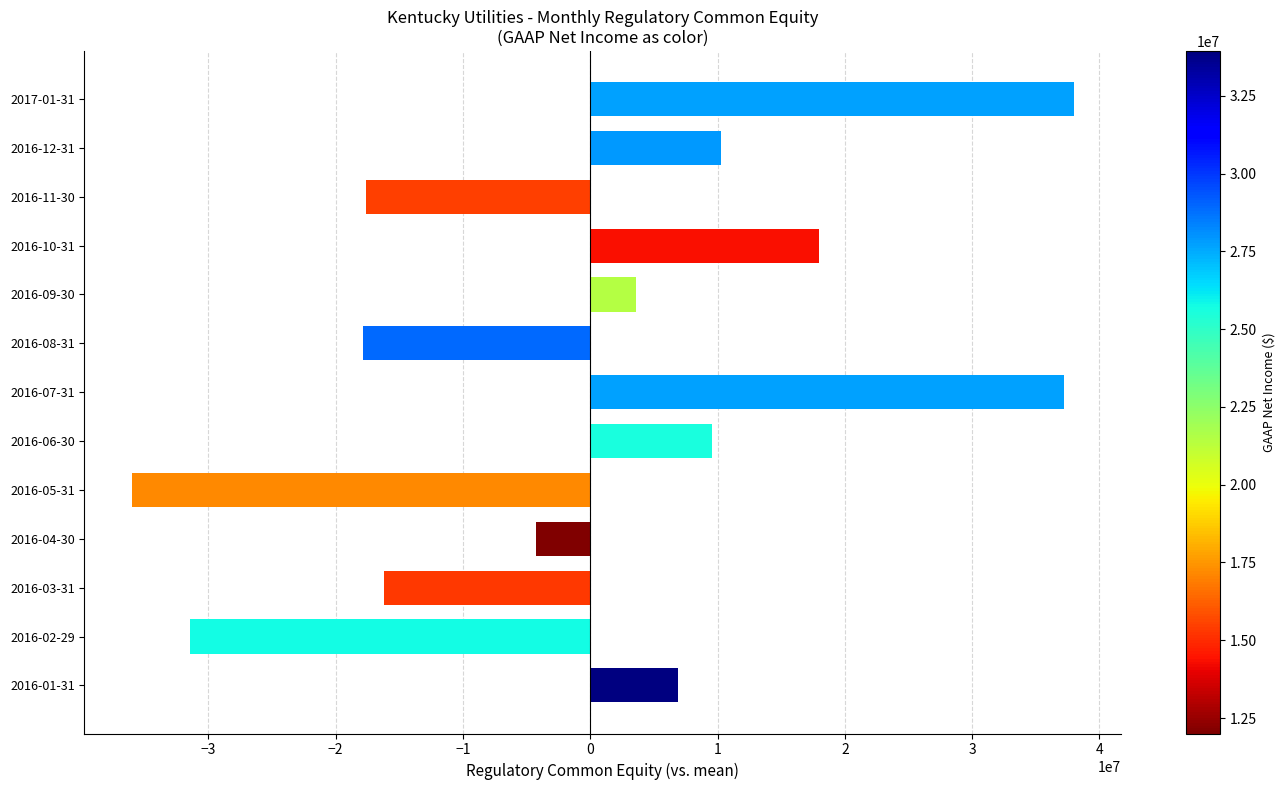

At which label is the value closest to 976132?

2016-09-30